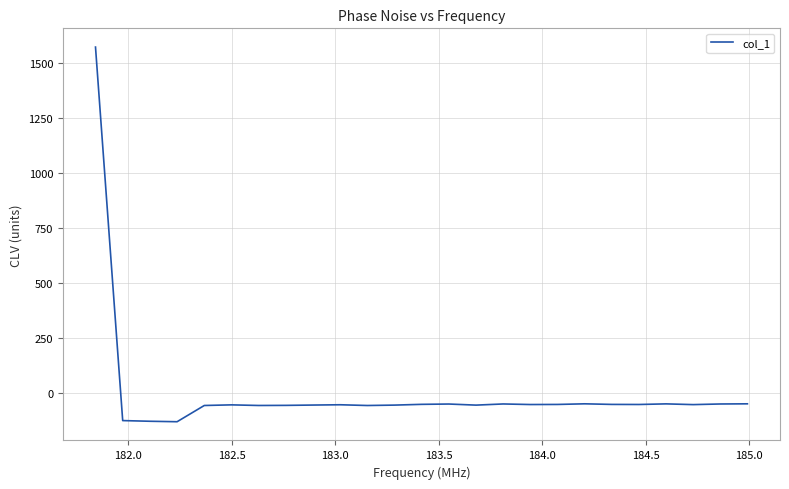

What is the smallest value displayed?

-128.6